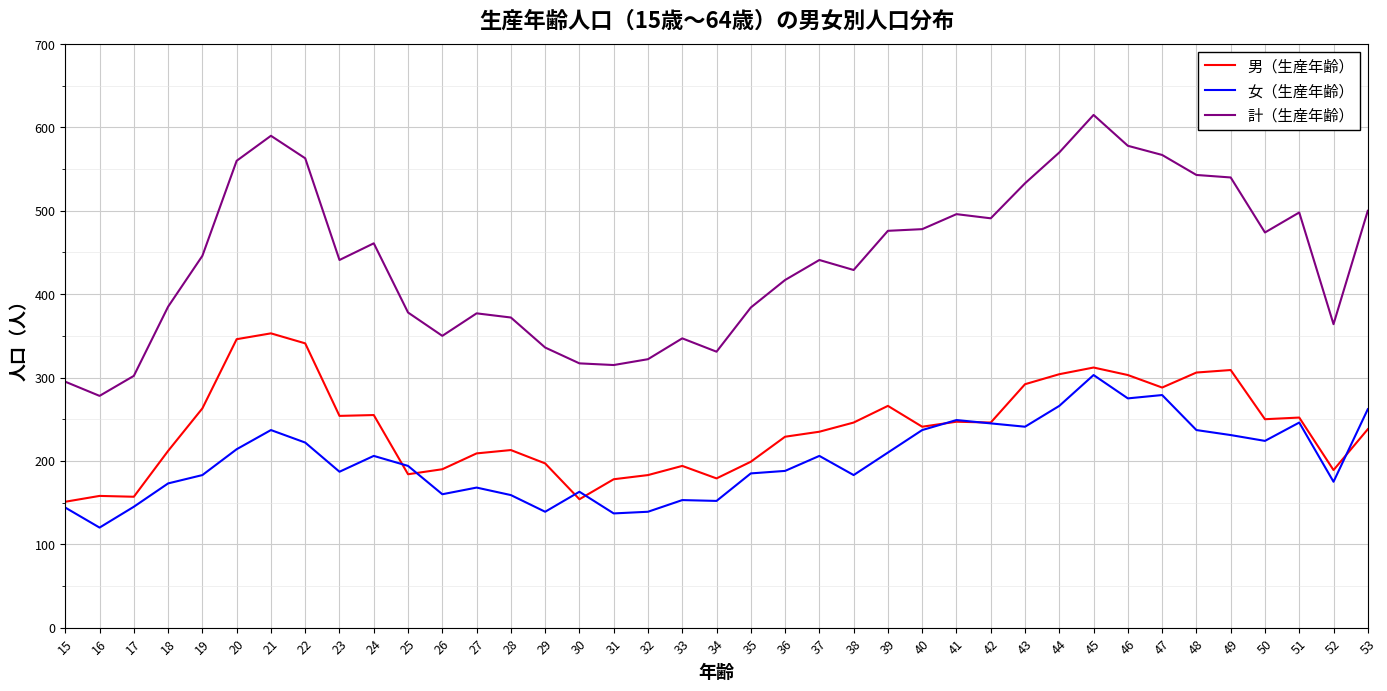

What are all the series names shown in the legend?

男（生産年齢）, 女（生産年齢）, 計（生産年齢）